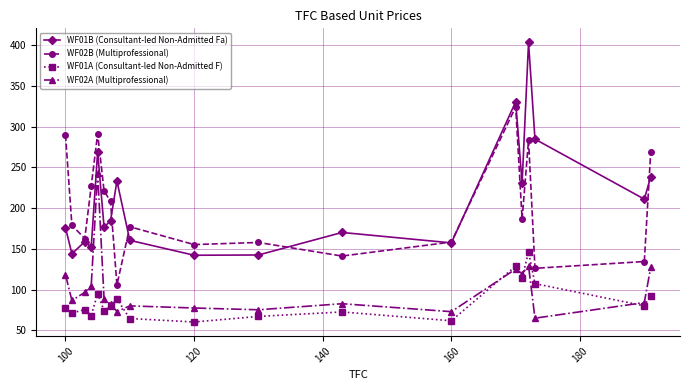

Count the number of data series in this chart.

4